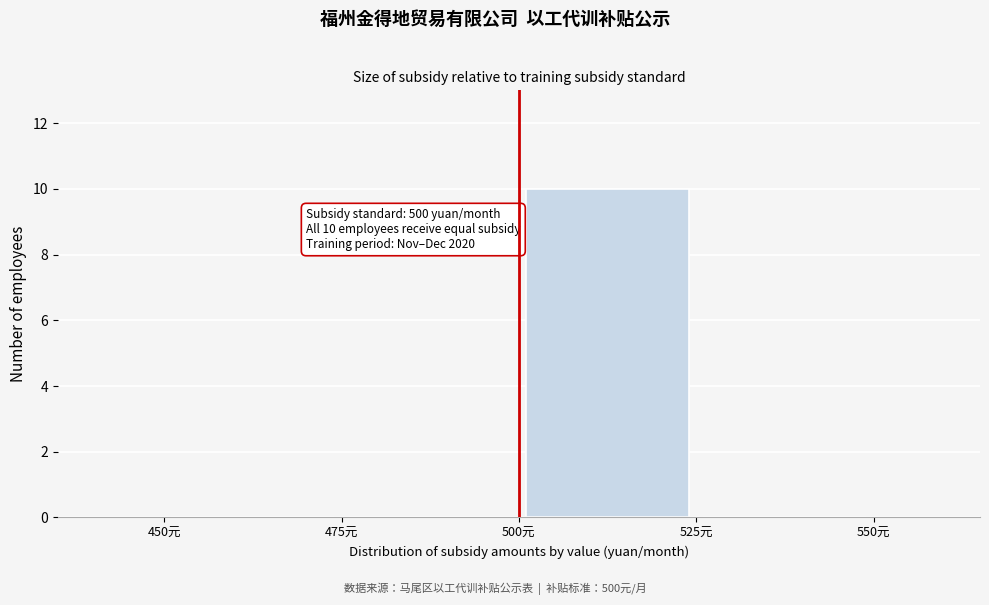

Which range on the x-axis has the tallest bar?

500 to 525